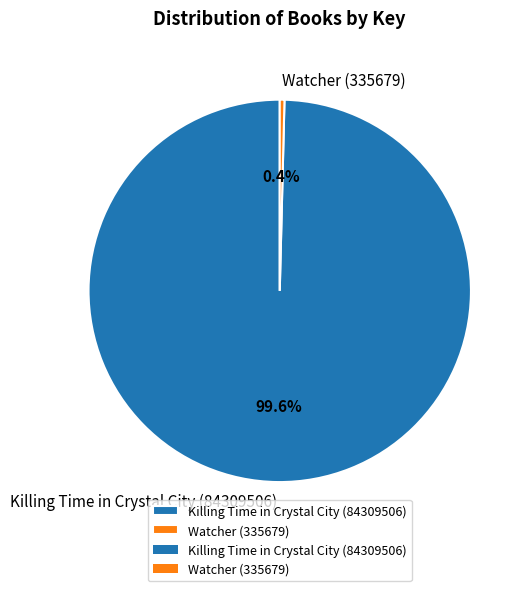

To the nearest percent, what is the difference between the largest and smallest slice percentages?

99%